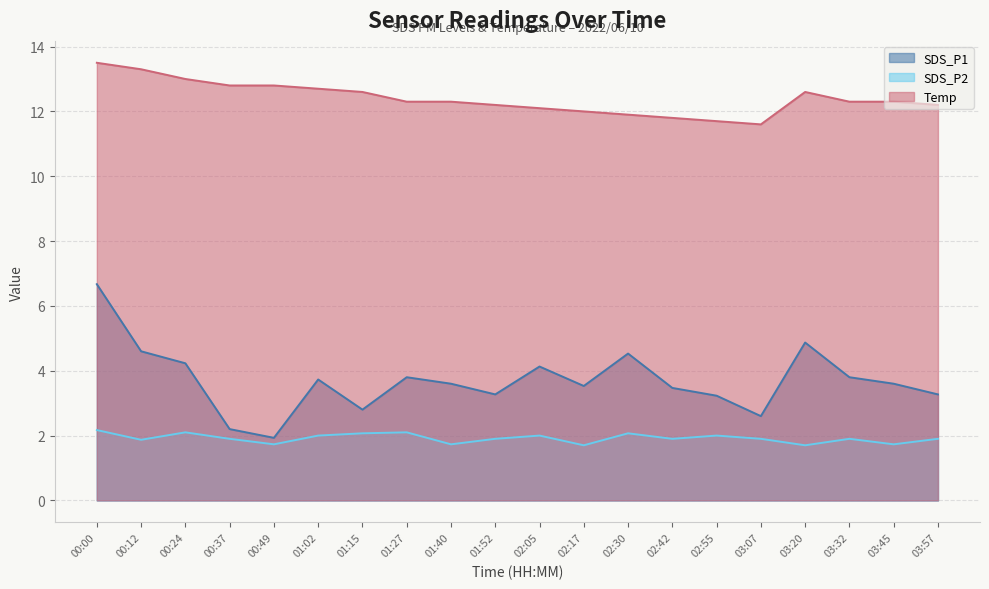

Where is the first local minimum for SDS_P1?

00:49